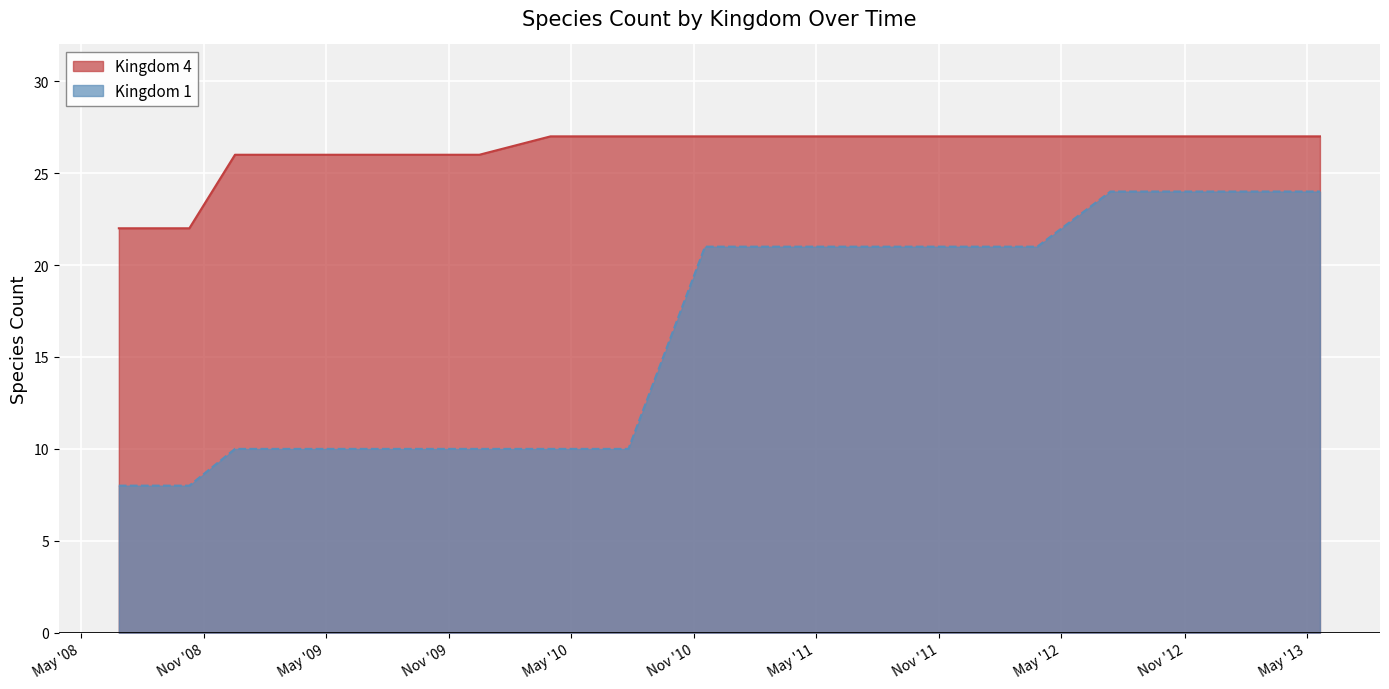

List the series in order of their peak value, highest first.

Kingdom 4, Kingdom 1